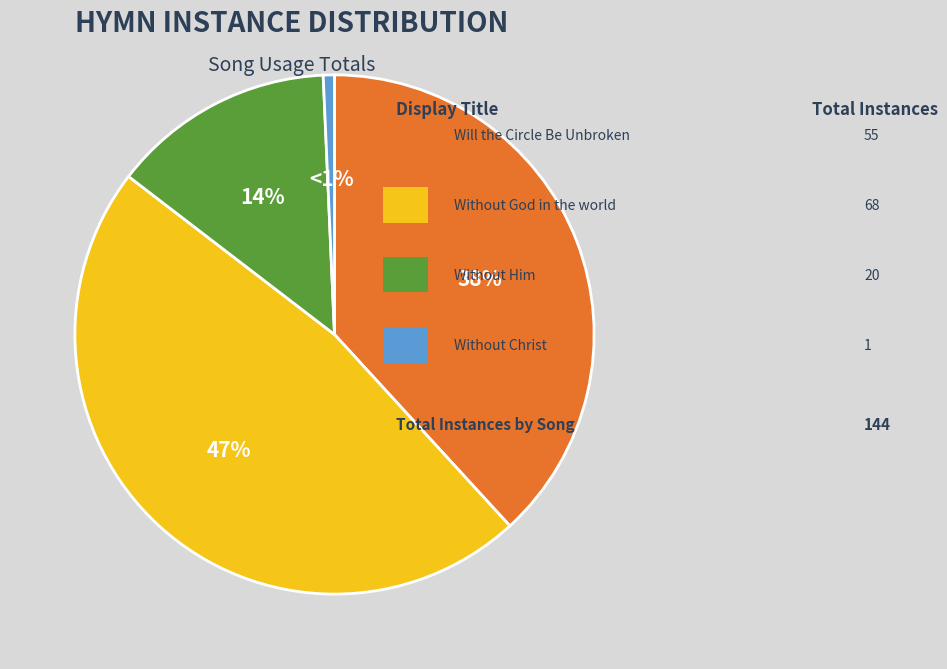

Does any single category account for the majority?

No